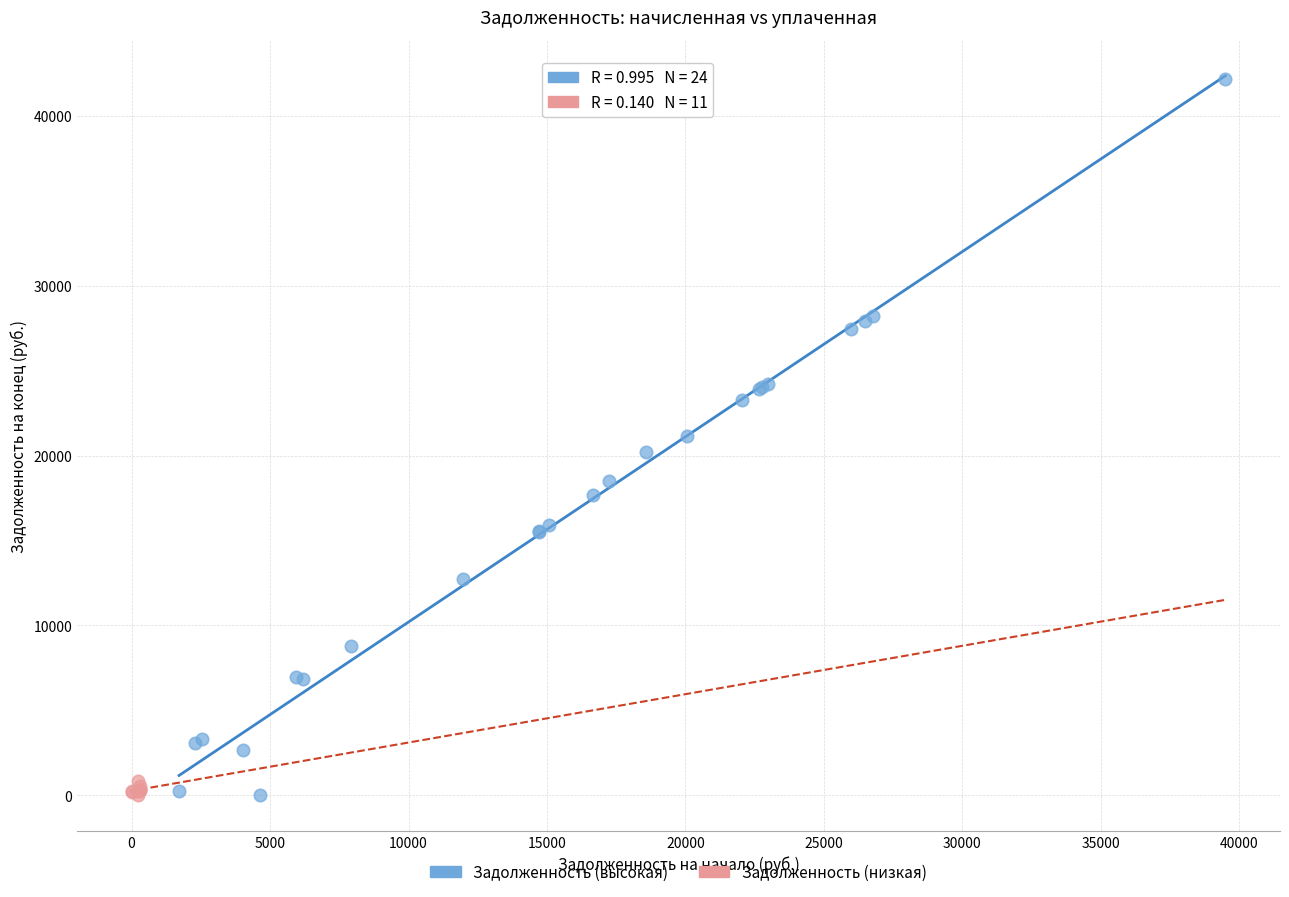

What are all the series names shown in the legend?

Задолженность (высокая), Задолженность (низкая)